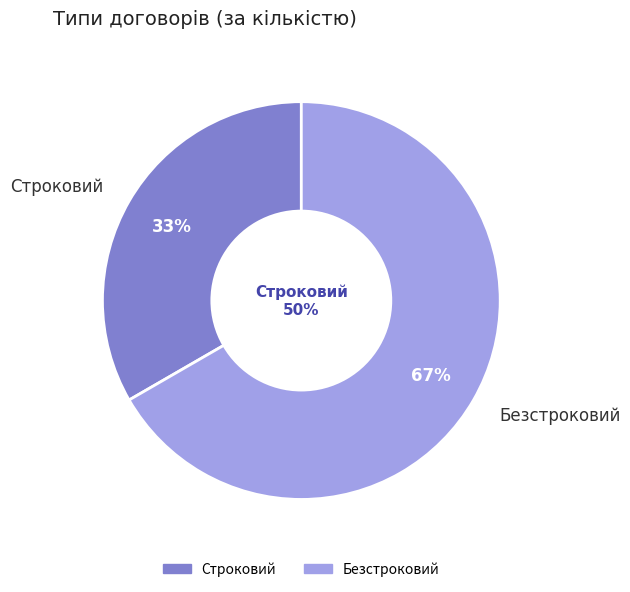

Is it true that Строковий is 39% of the pie?

False